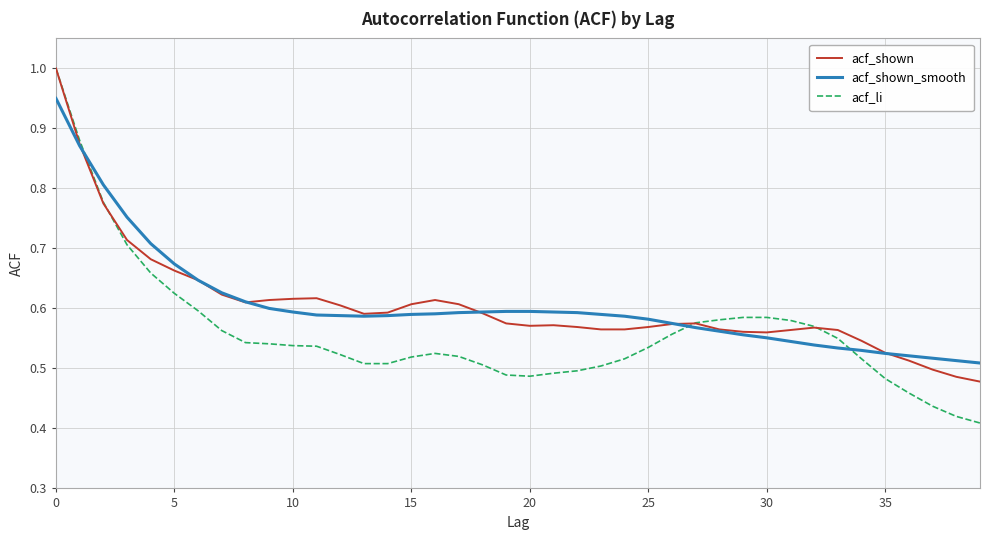

What is the greatest value displayed?

1.0